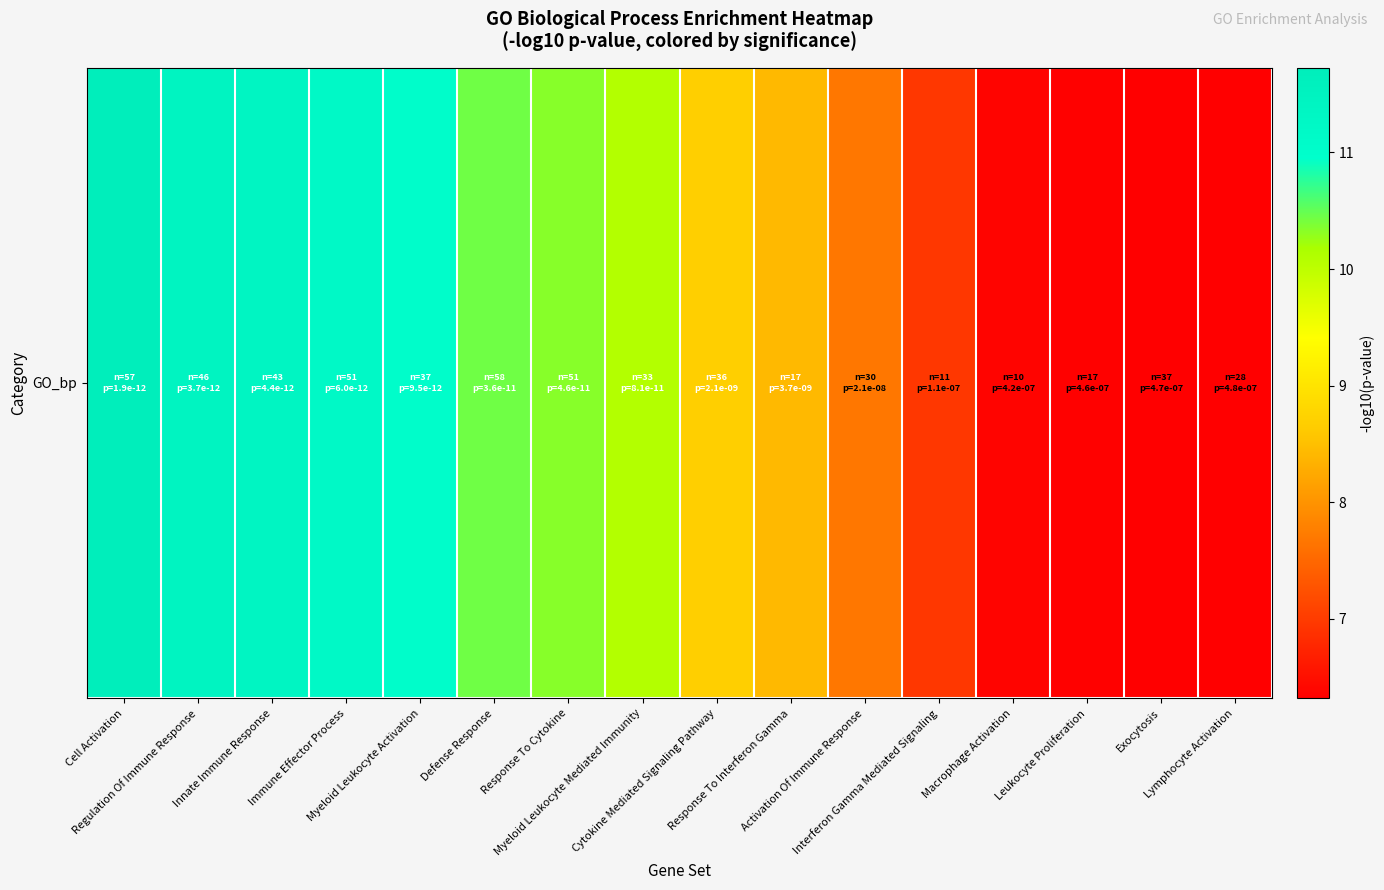

List the labels in order of value, largest first.

Cell Activation, Regulation Of Immune Response, Innate Immune Response, Immune Effector Process, Myeloid Leukocyte Activation, Defense Response, Response To Cytokine, Myeloid Leukocyte Mediated Immunity, Cytokine Mediated Signaling Pathway, Response To Interferon Gamma, Activation Of Immune Response, Interferon Gamma Mediated Signaling, Macrophage Activation, Leukocyte Proliferation, Exocytosis, Lymphocyte Activation